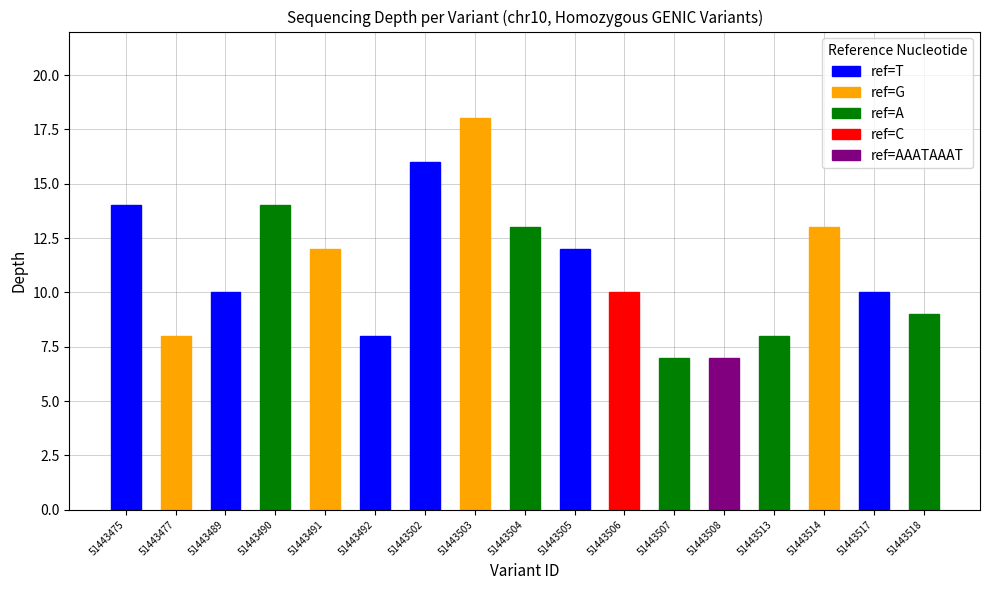

Reading right to left, list all the values displayed in this chart.

9	10	13	8	7	7	10	12	13	18	16	8	12	14	10	8	14